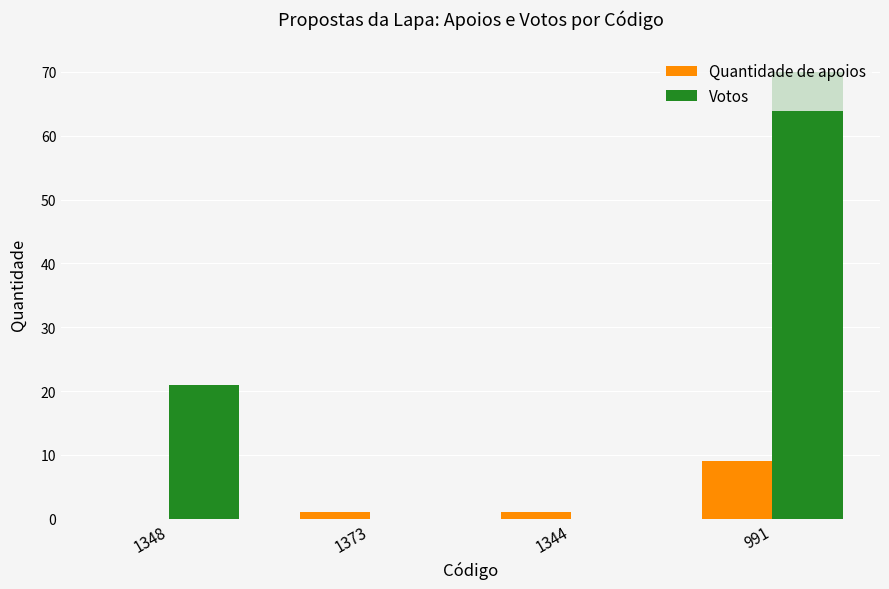

What is the sum of all Quantidade de apoios values?

11